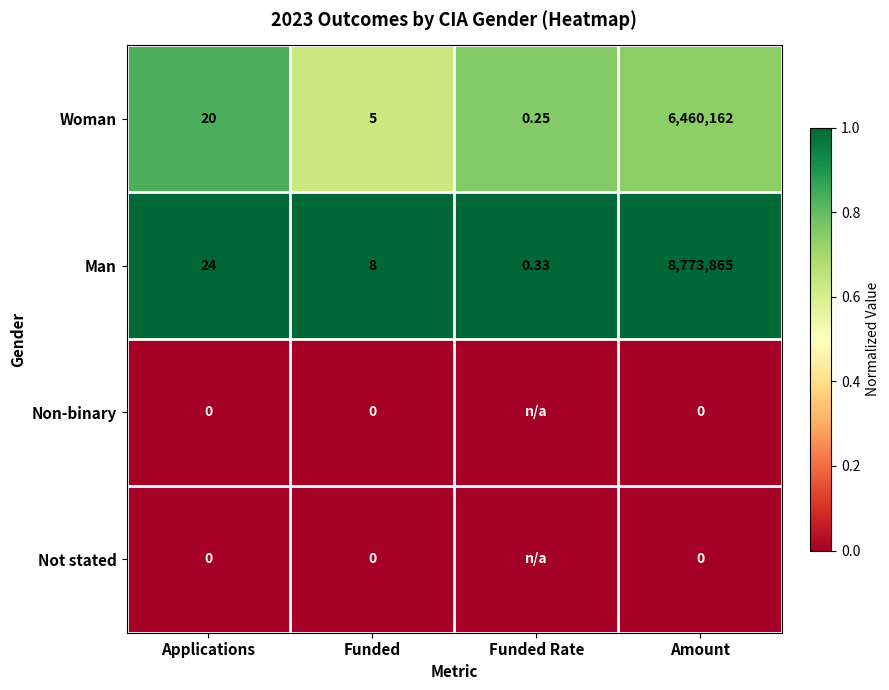

List the labels in order of Woman value, largest first.

Amount, Applications, Funded, Funded Rate